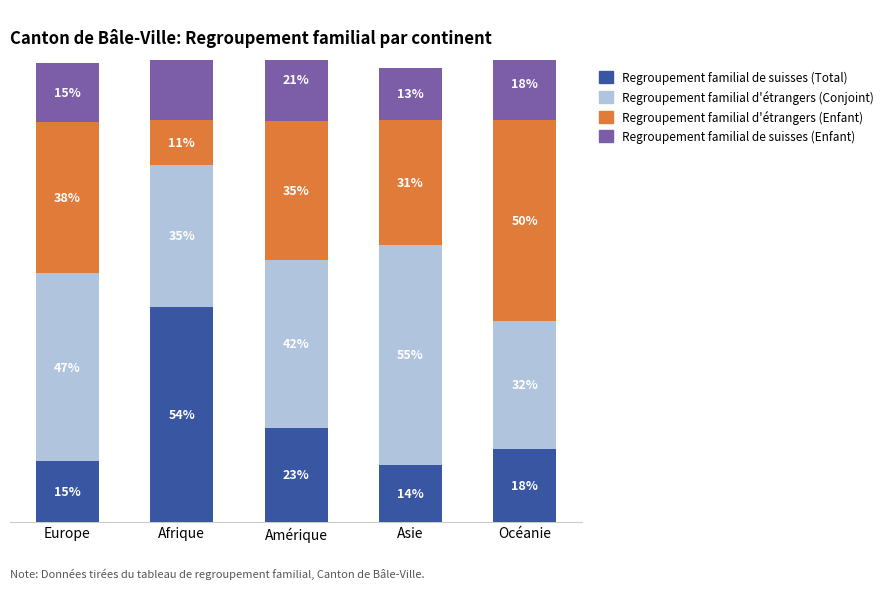

List the series in order of their peak value, lowest first.

Regroupement familial d'étrangers (Enfant), Regroupement familial de suisses (Enfant), Regroupement familial de suisses (Total), Regroupement familial d'étrangers (Conjoint)